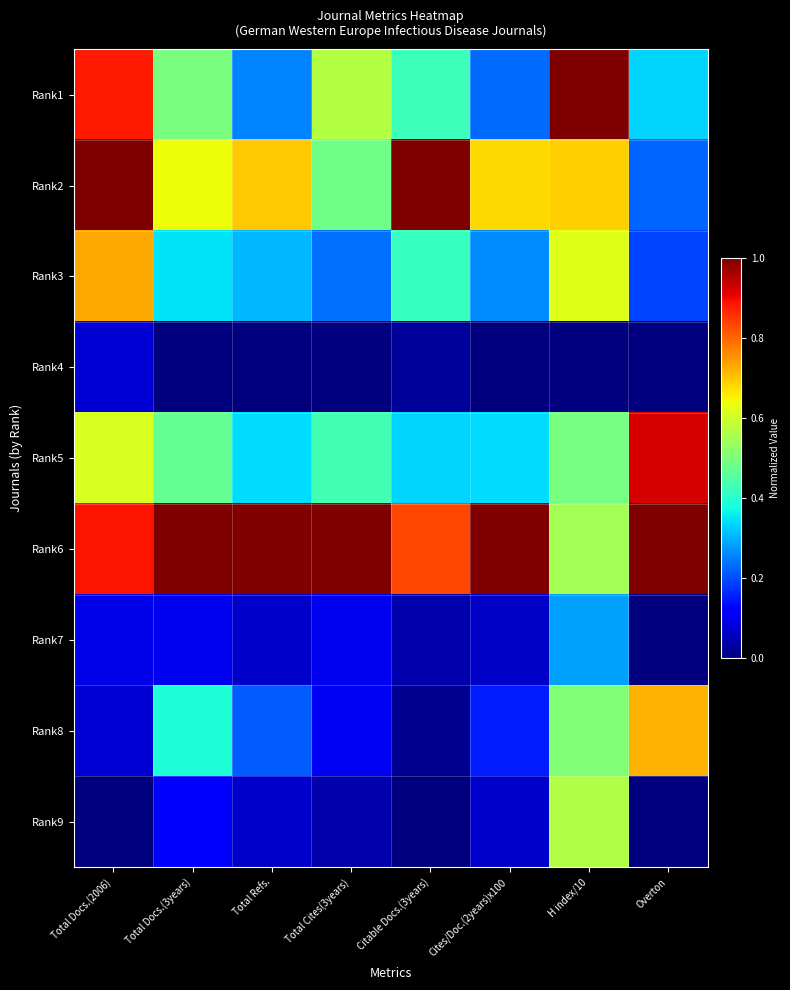

Reading left to right, transcribe all the data shown in this chart.

Rank1: Total Docs.(2006)=0.9	Total Docs.(3years)=0.5	Total Refs.=0.3	Total Cites(3years)=0.6	Citable Docs.(3years)=0.4	Cites/Doc.(2years)x100=0.2	H index/10=1.0	Overton=0.3
Rank2: Total Docs.(2006)=1.0	Total Docs.(3years)=0.6	Total Refs.=0.7	Total Cites(3years)=0.5	Citable Docs.(3years)=1.0	Cites/Doc.(2years)x100=0.7	H index/10=0.7	Overton=0.2
Rank3: Total Docs.(2006)=0.7	Total Docs.(3years)=0.3	Total Refs.=0.3	Total Cites(3years)=0.2	Citable Docs.(3years)=0.4	Cites/Doc.(2years)x100=0.3	H index/10=0.6	Overton=0.2
Rank4: Total Docs.(2006)=0.1	Total Docs.(3years)=0.0	Total Refs.=0.0	Total Cites(3years)=0.0	Citable Docs.(3years)=0.0	Cites/Doc.(2years)x100=0.0	H index/10=0.0	Overton=0.0
Rank5: Total Docs.(2006)=0.6	Total Docs.(3years)=0.5	Total Refs.=0.3	Total Cites(3years)=0.4	Citable Docs.(3years)=0.3	Cites/Doc.(2years)x100=0.3	H index/10=0.5	Overton=0.9
Rank6: Total Docs.(2006)=0.9	Total Docs.(3years)=1.0	Total Refs.=1.0	Total Cites(3years)=1.0	Citable Docs.(3years)=0.8	Cites/Doc.(2years)x100=1.0	H index/10=0.5	Overton=1.0
Rank7: Total Docs.(2006)=0.1	Total Docs.(3years)=0.1	Total Refs.=0.1	Total Cites(3years)=0.1	Citable Docs.(3years)=0.0	Cites/Doc.(2years)x100=0.1	H index/10=0.3	Overton=0.0
Rank8: Total Docs.(2006)=0.1	Total Docs.(3years)=0.4	Total Refs.=0.2	Total Cites(3years)=0.1	Citable Docs.(3years)=0.0	Cites/Doc.(2years)x100=0.2	H index/10=0.5	Overton=0.7
Rank9: Total Docs.(2006)=0.0	Total Docs.(3years)=0.1	Total Refs.=0.1	Total Cites(3years)=0.0	Citable Docs.(3years)=0.0	Cites/Doc.(2years)x100=0.1	H index/10=0.6	Overton=0.0